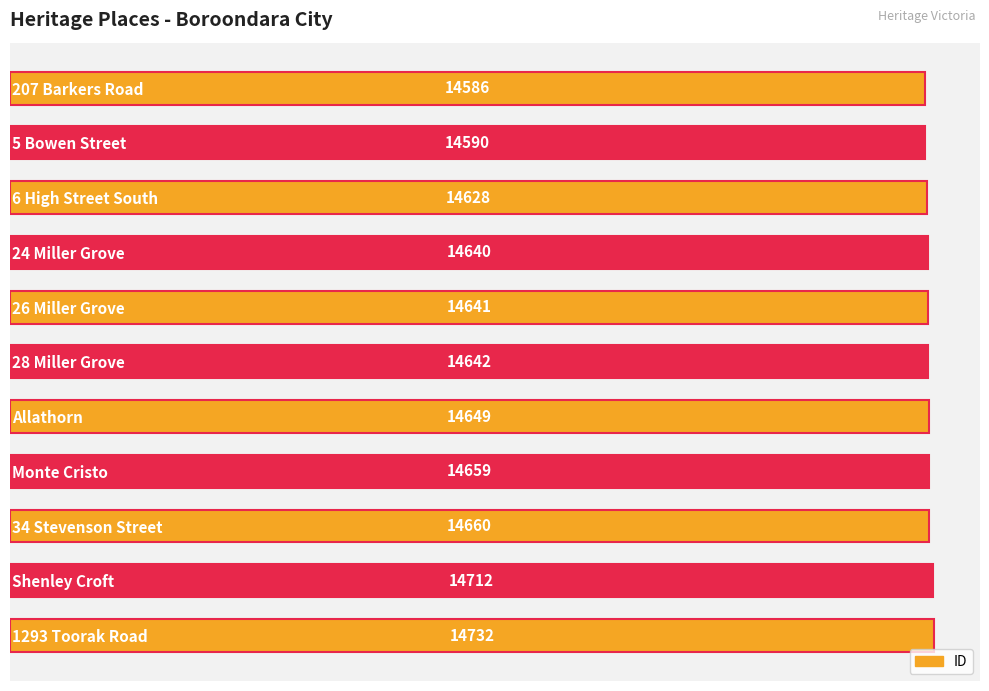

Are the bars horizontal?

Yes